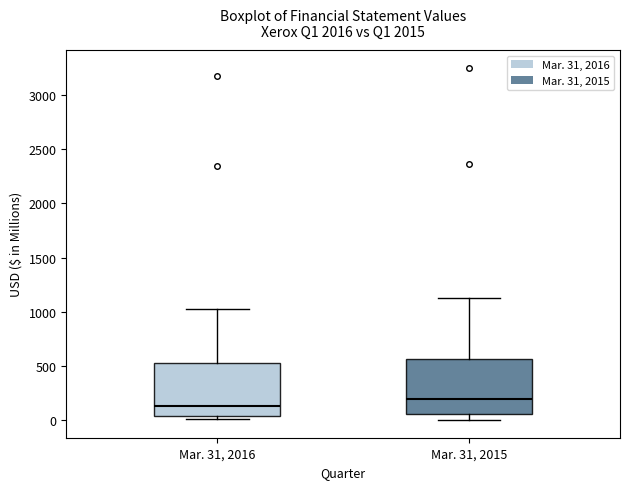

Where does the median line of the box for Mar. 31, 2015 sit on the y-axis? The values are not printed on the chart, so give them approximately, as read against the axis.

200